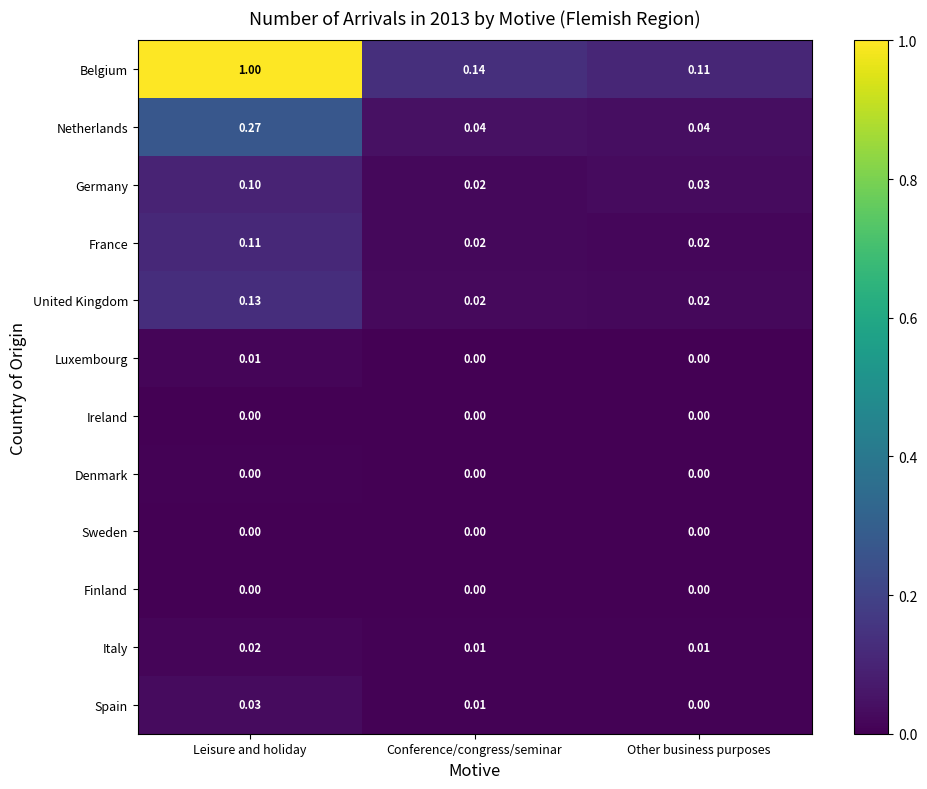

List the labels in order of Belgium value, smallest first.

Other business purposes, Conference/congress/seminar, Leisure and holiday